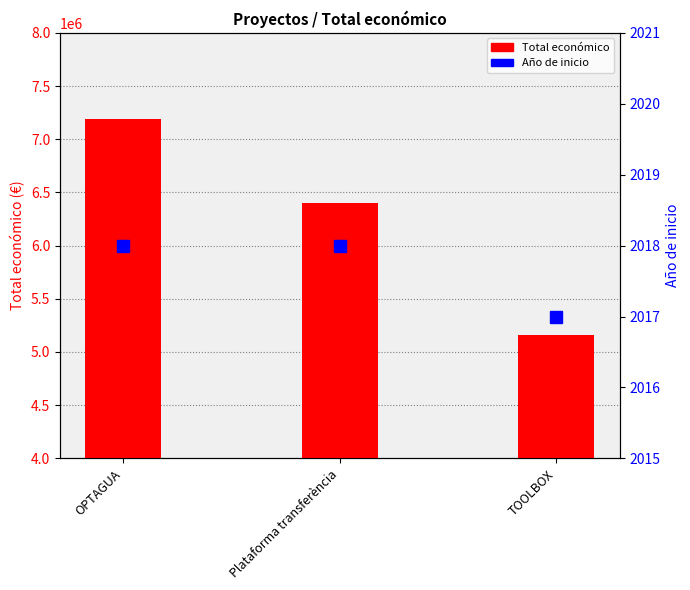

Rank the series by their maximum value, from highest to lowest.

Total económico, Año de inicio